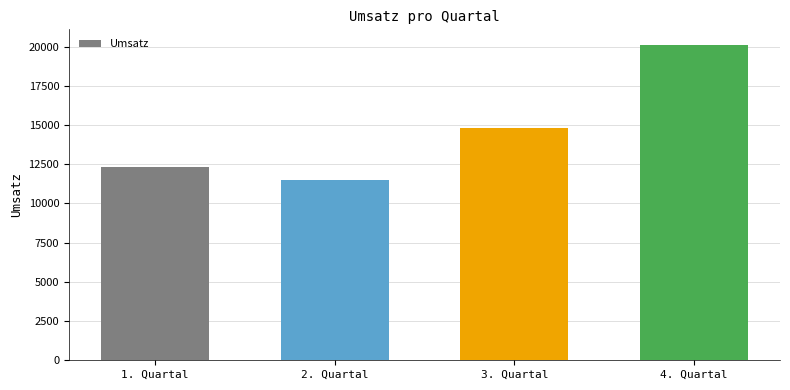

Read the value at 4. Quartal, to the nearest 50.

20100